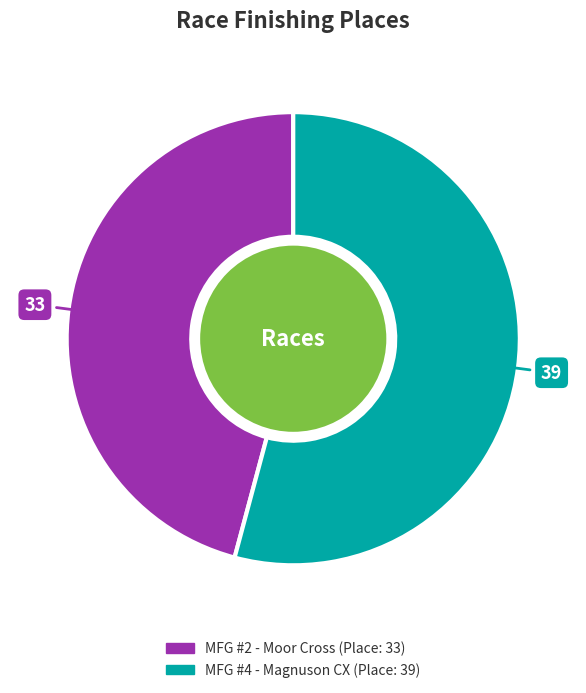

Is it true that MFG #2 - Moor Cross is 46% of the pie?

True